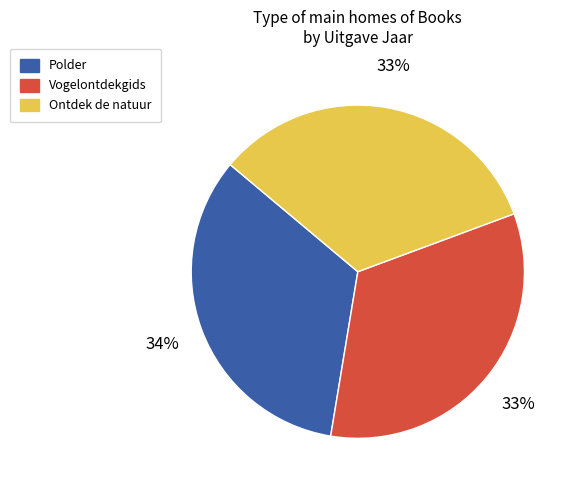

To the nearest percent, what is the average slice percentage?

33%